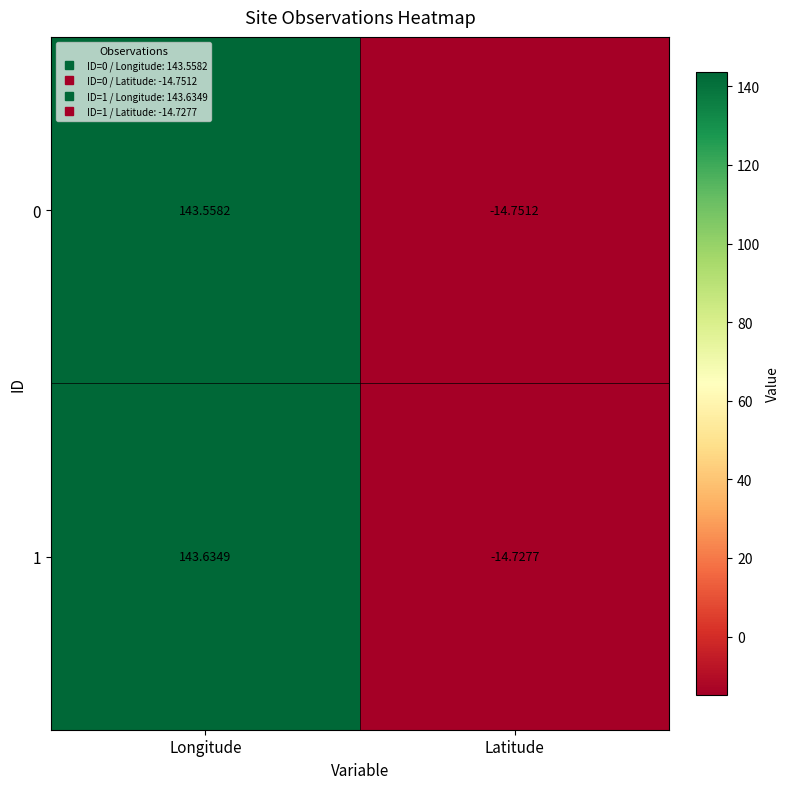

Which category has the lowest value in the 1 series?

Latitude